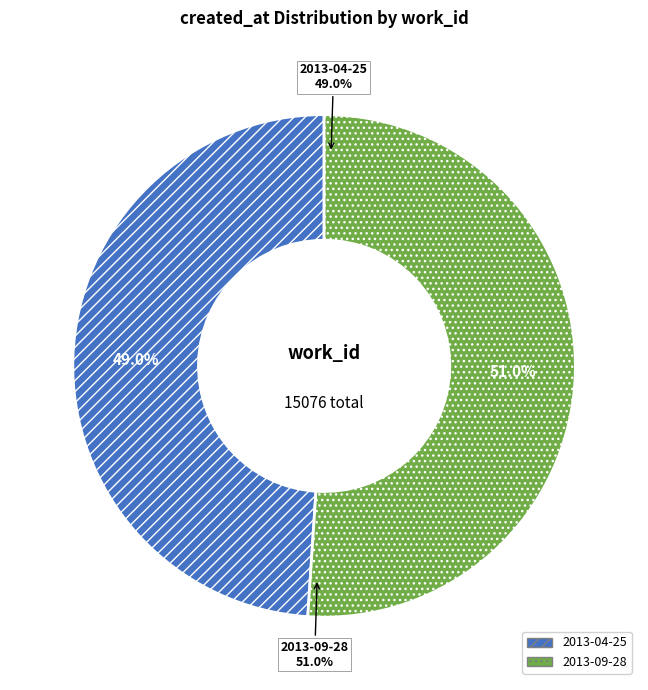

Combined, do 2013-04-25 and 2013-09-28 account for over 50%?

Yes